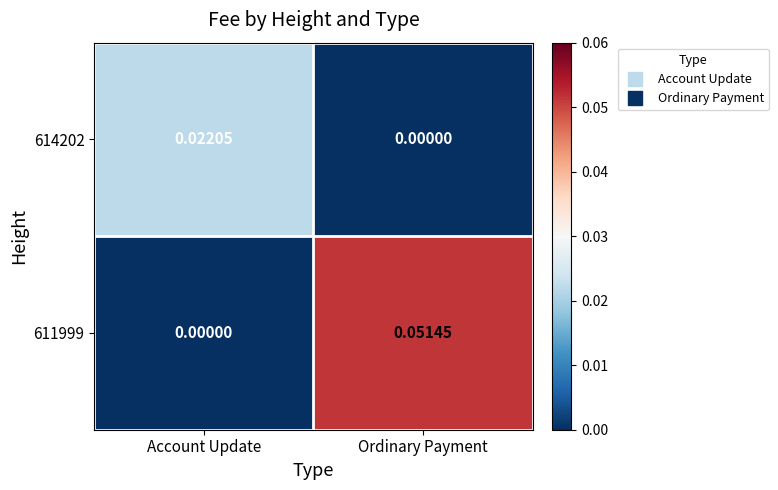

Where is 611999 nearest to the value 0?

Account Update